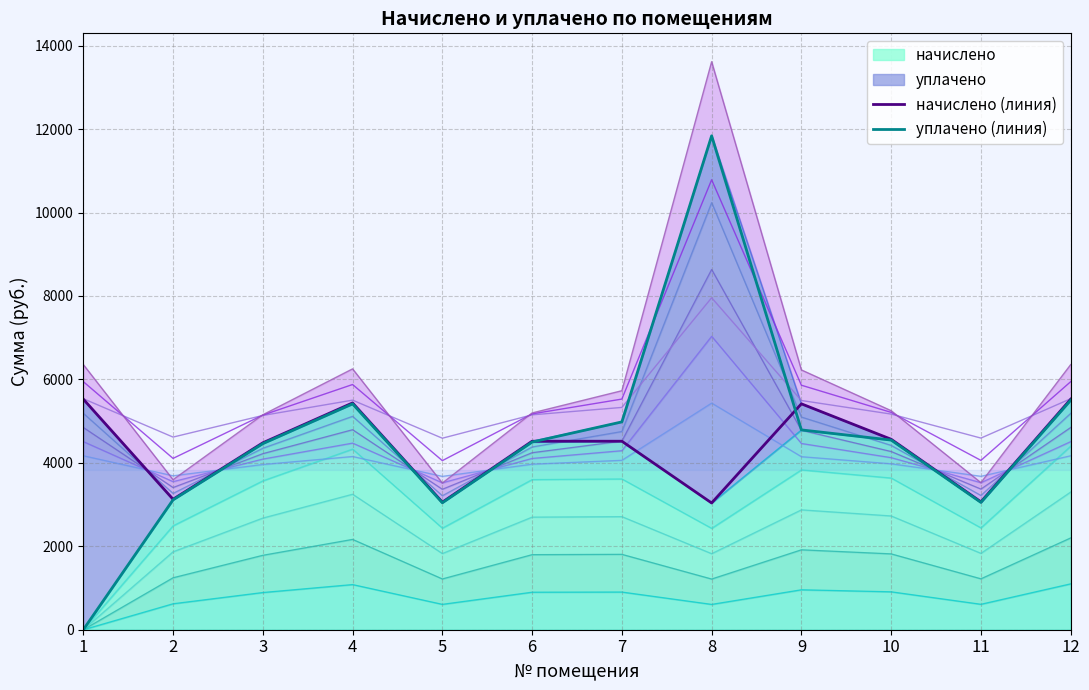

Which series changed the most between 1 and 12?

уплачено (линия)